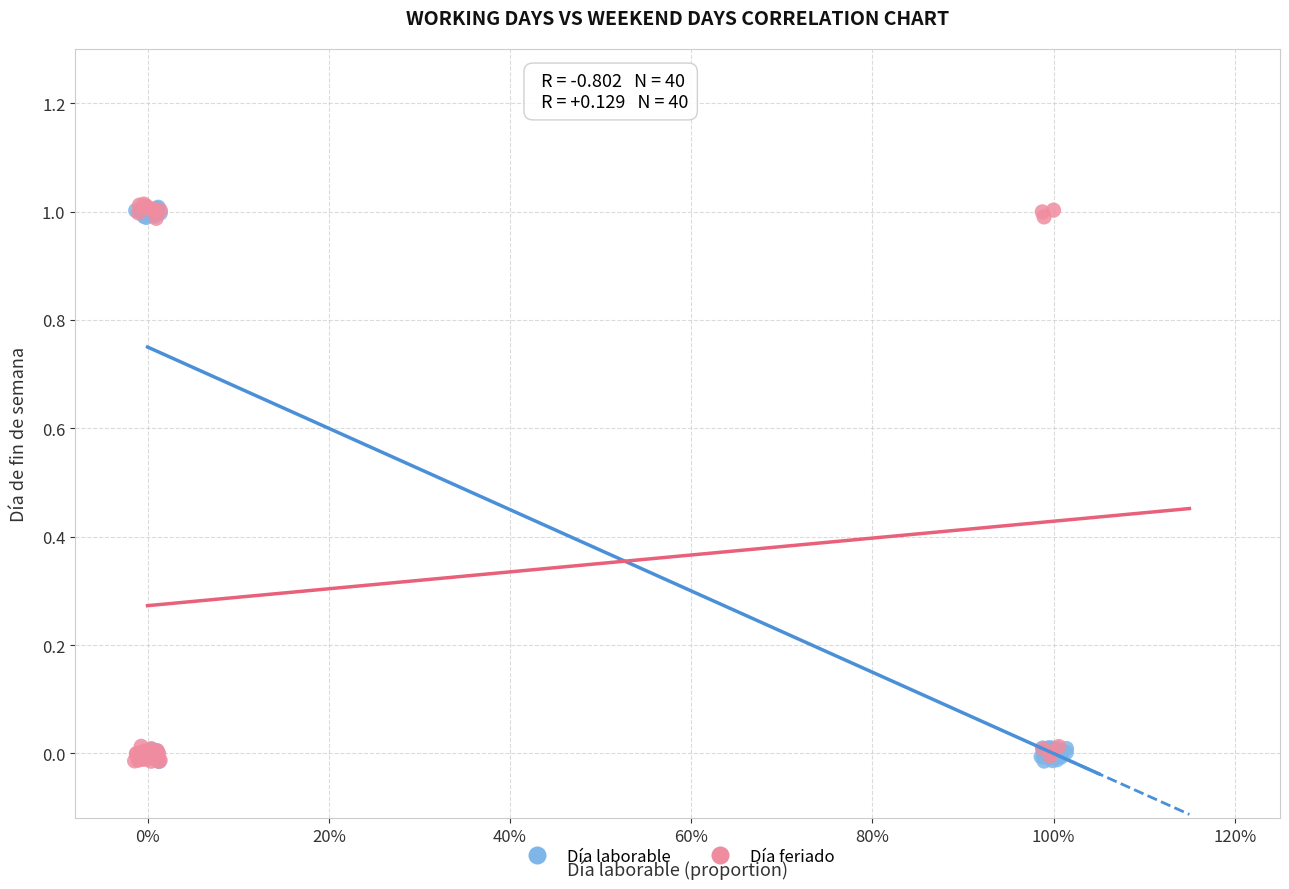

Which series has the largest Y range (max minus min)?

Día feriado